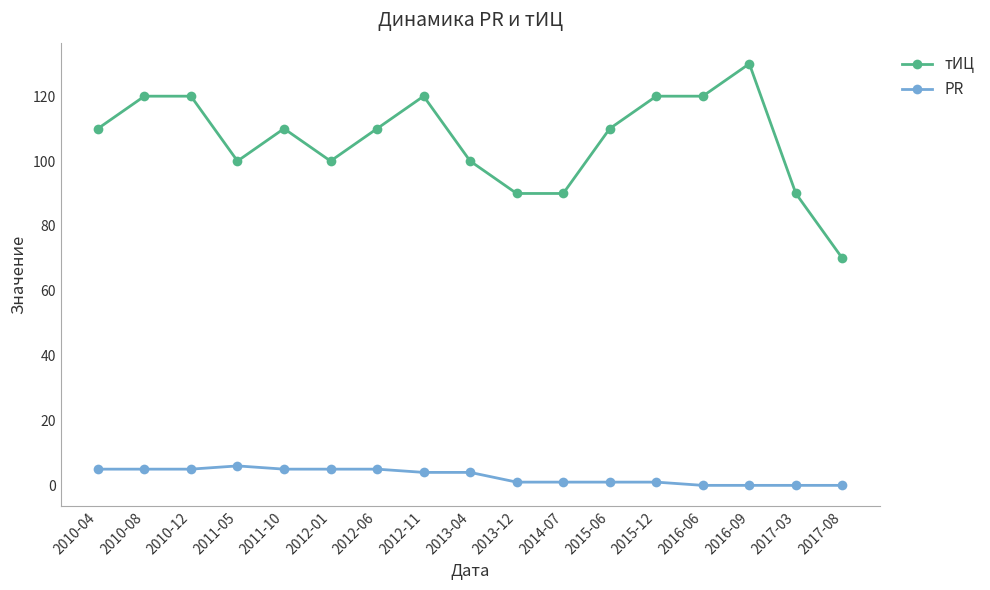

What is the label of the 9th point from the left?

2013-04